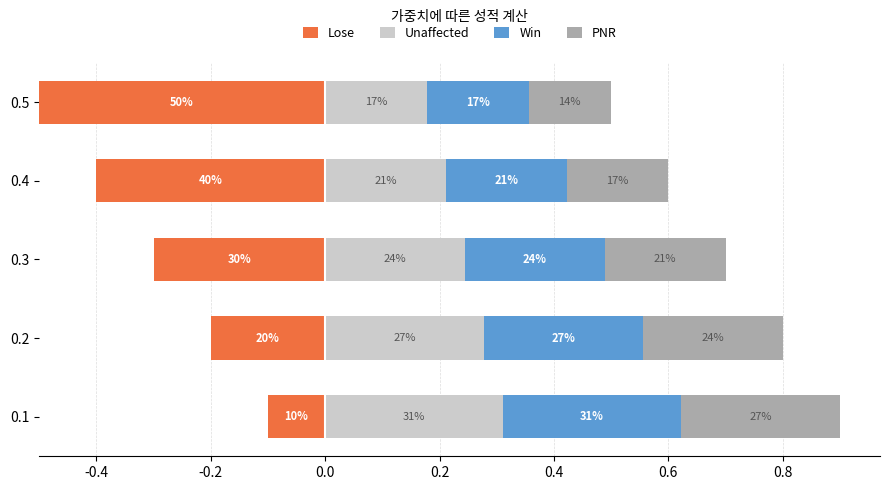

What is the maximum value shown in the chart?

0.5